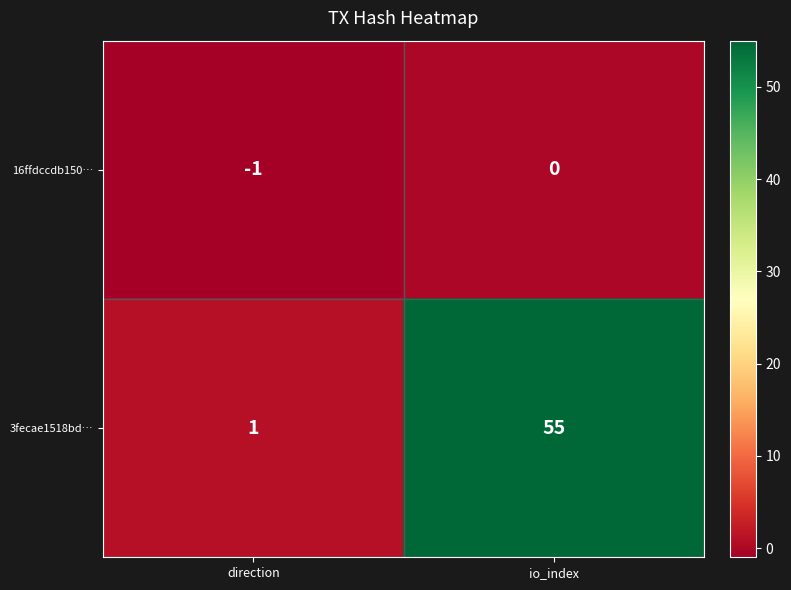

The 16ffdccdb150… series shows -1 at direction. True or false?

True